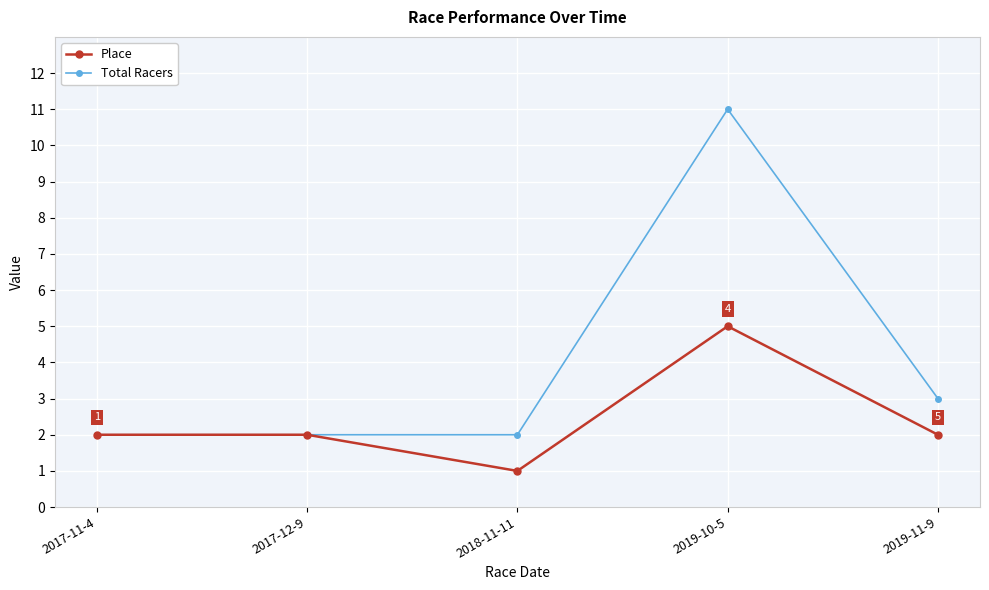

At which category does Place reach its first local valley?

2018-11-11